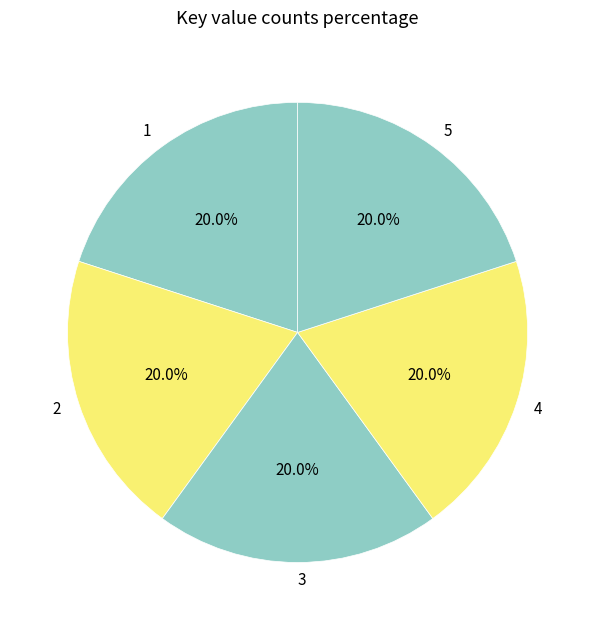

What portion of the pie excludes 5?

80.0%